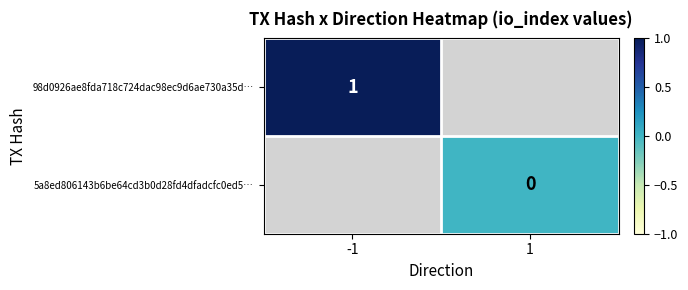

Is it true that 98d0926ae8fda718c724dac98ec9d6ae730a35d… equals 1 at -1?

True